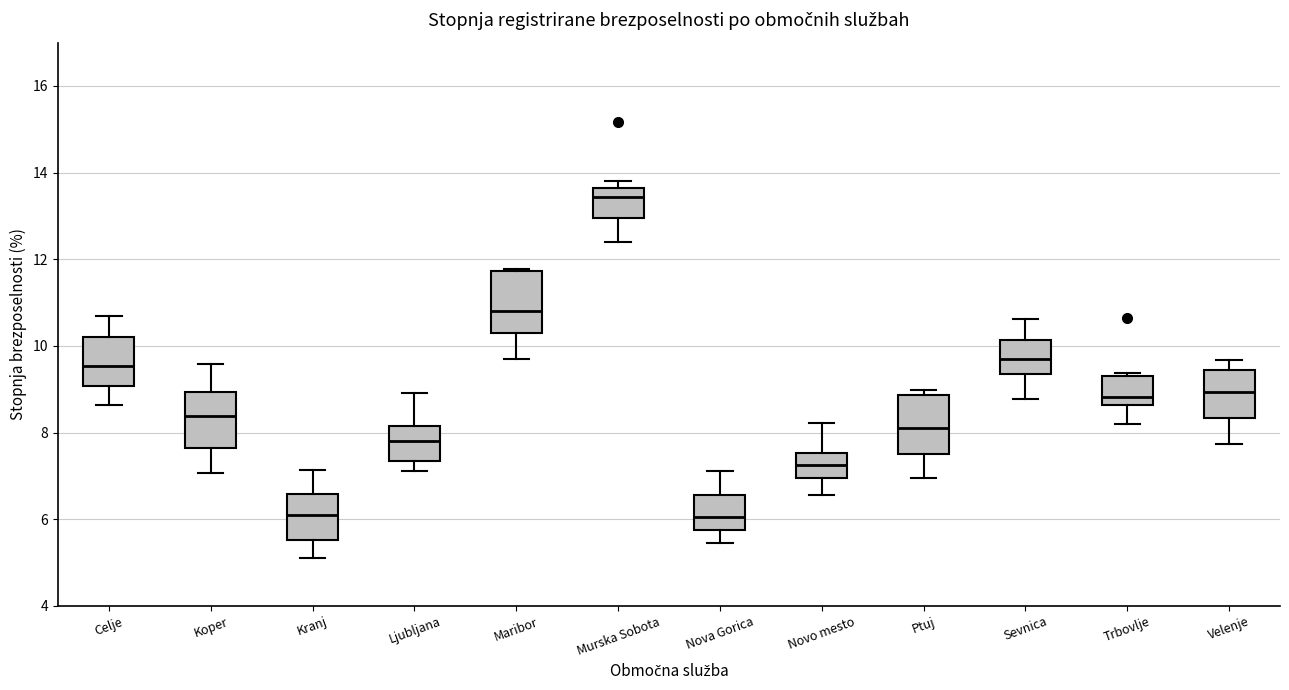

Where does the median line of the box for Murska Sobota sit on the y-axis? The values are not printed on the chart, so give them approximately, as read against the axis.

13.4